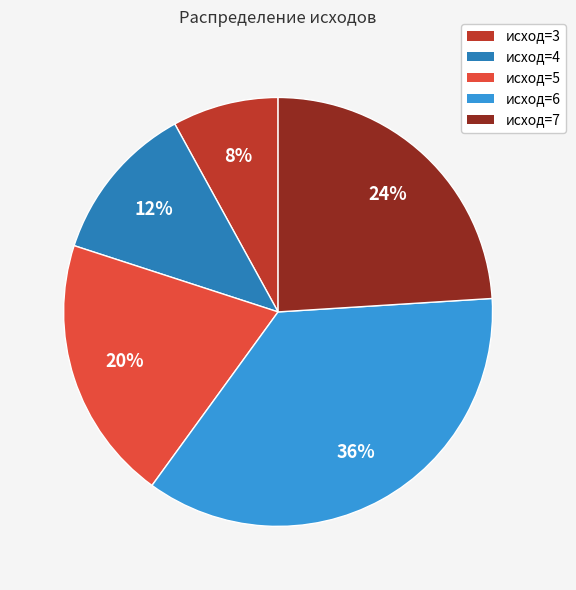

Count the number of slices in the pie.

5